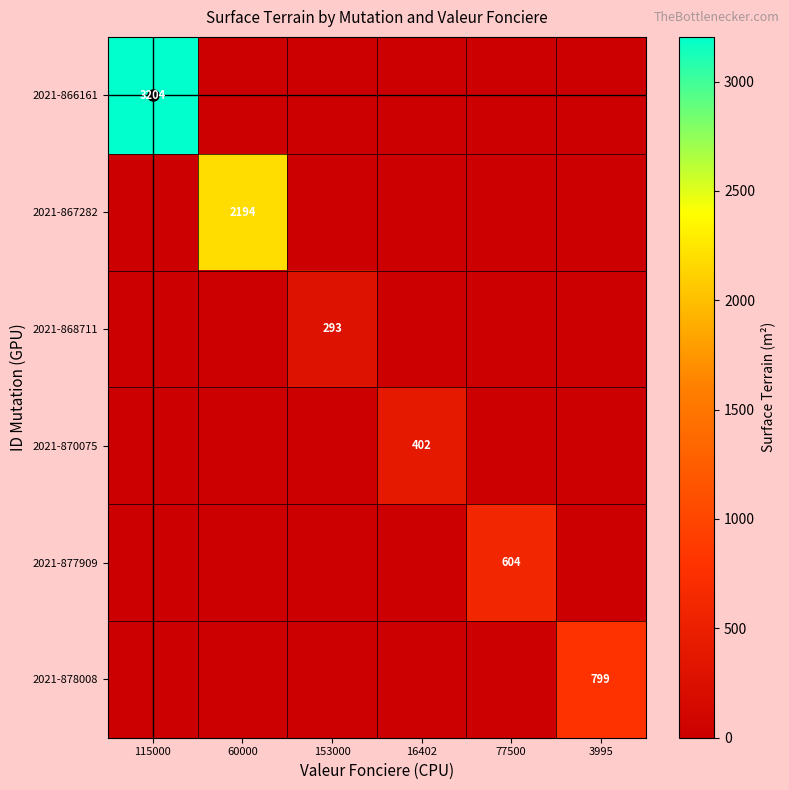

At which label is 2021-867282 closest to 1097?

115000